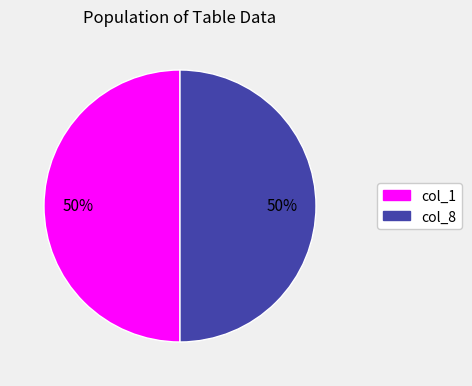

To the nearest percent, what is the average slice percentage?

50%